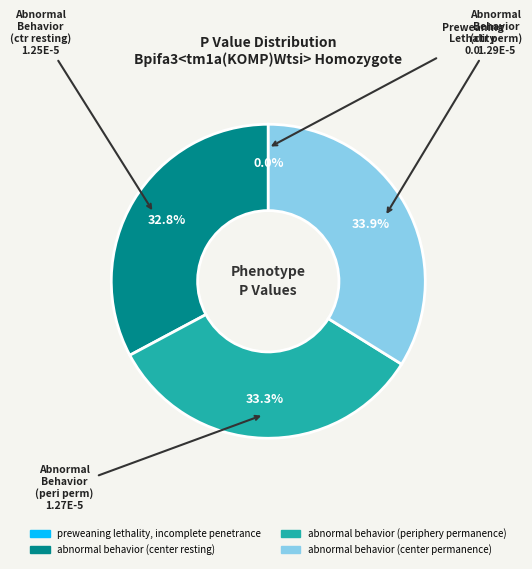

To the nearest percent, what is the difference between the abnormal behavior (center resting) and abnormal behavior (center permanence) slice percentages?

1%